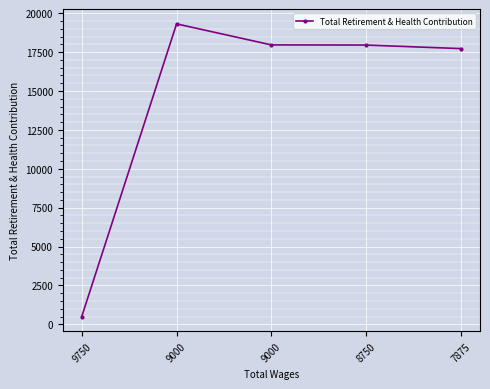

What is the value of the 2nd point from the left?

19312